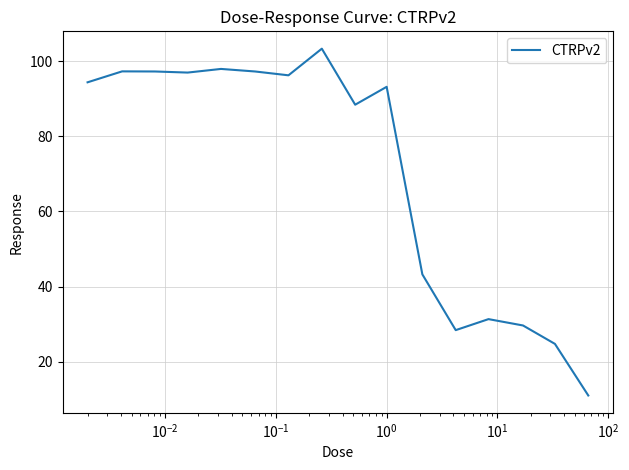

What is the difference between the maximum and minimum values?

92.3